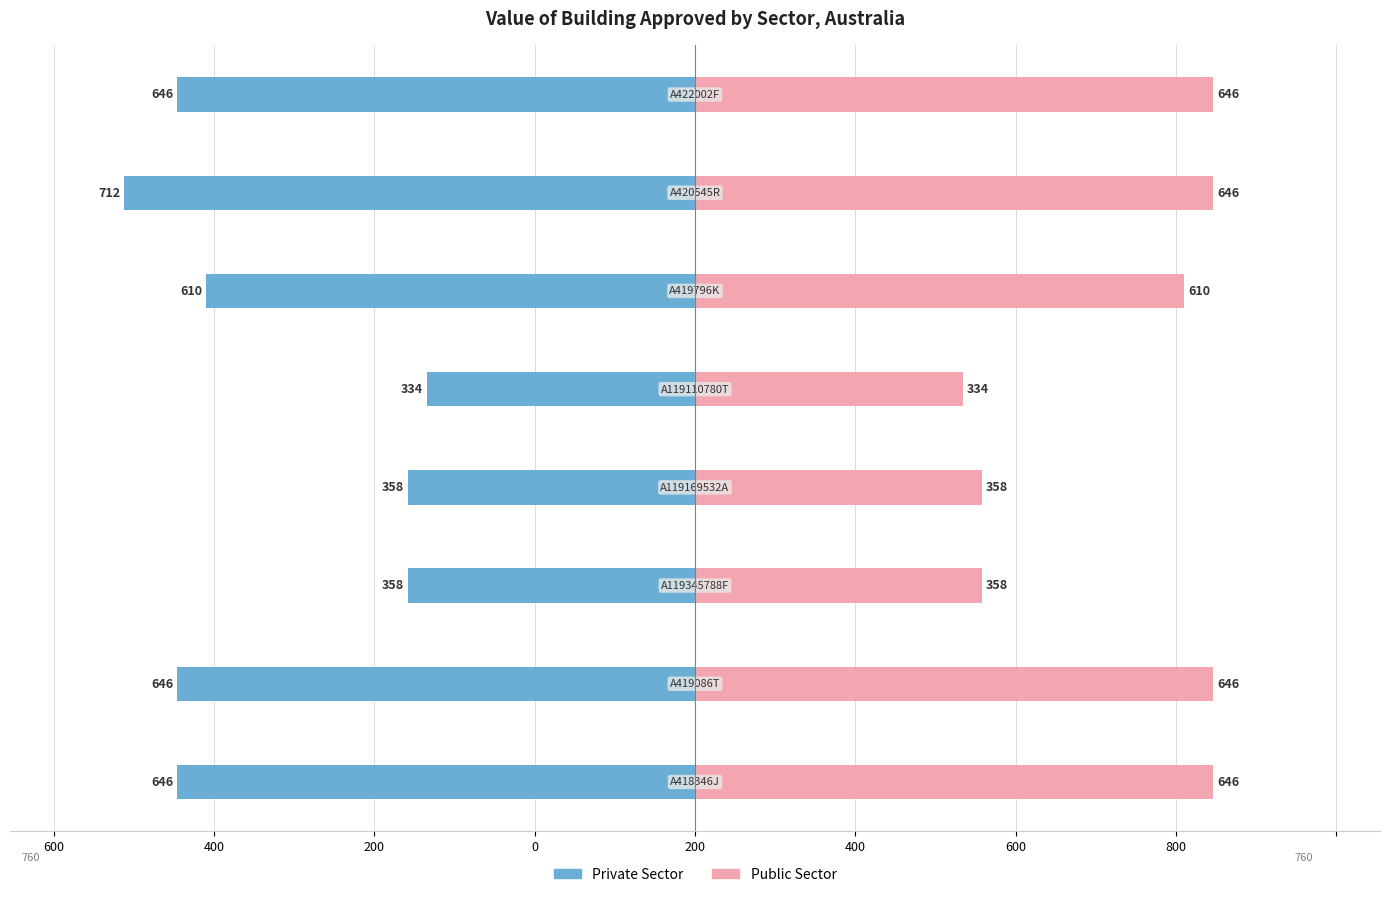

At how many categories does at least one series exceed 139?

8